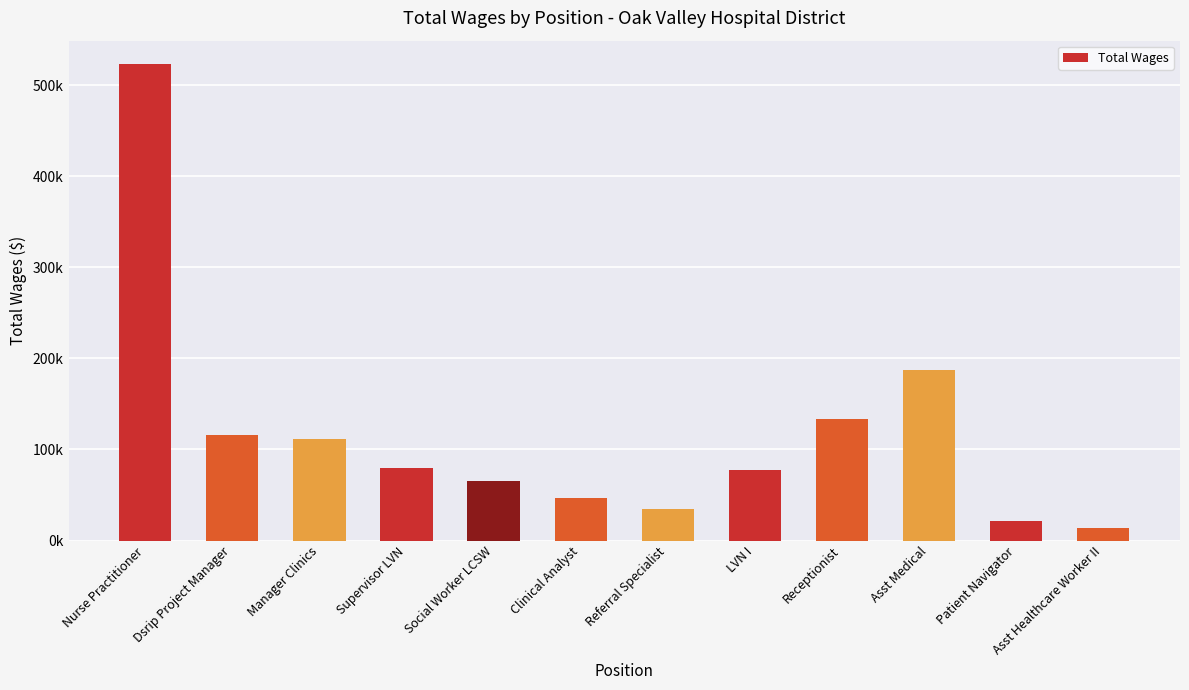

Does the chart contain any negative values?

No